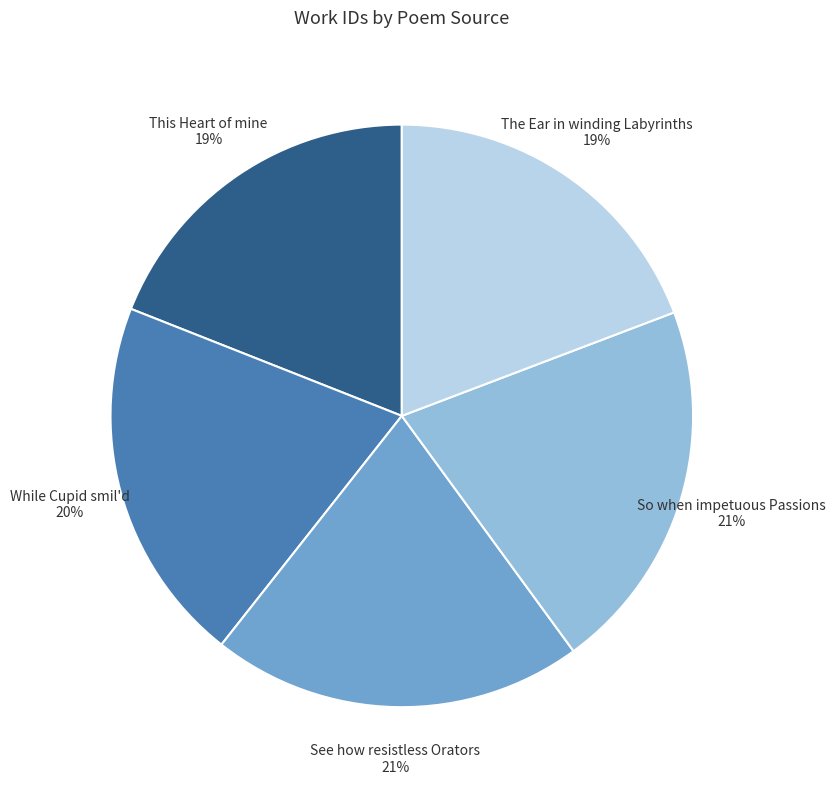

How many slices are in this pie chart?

5